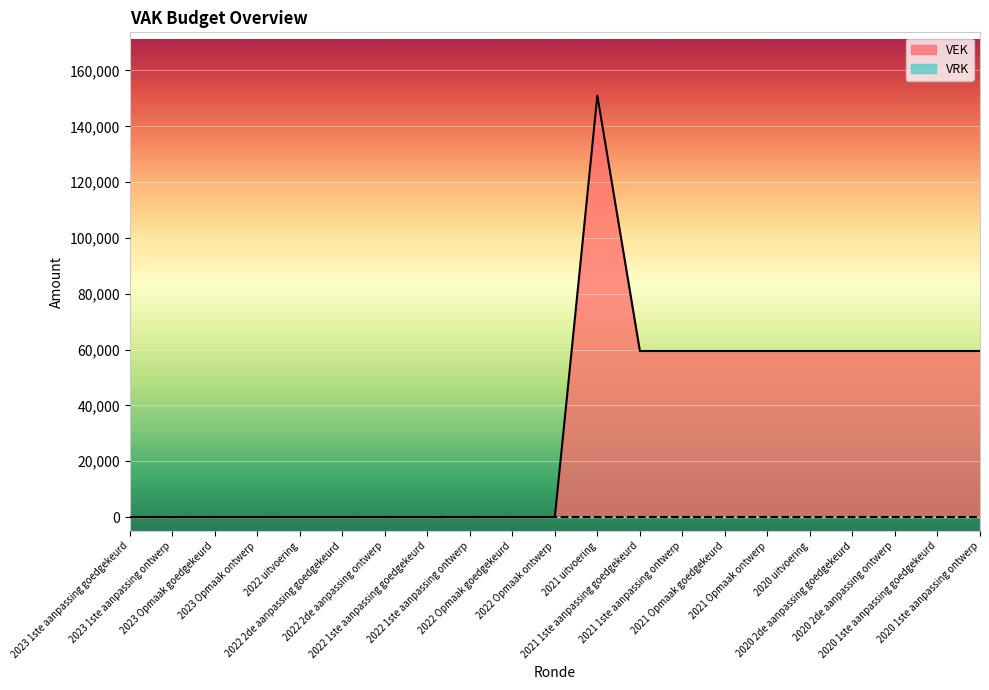

Between 2020 2de aanpassing goedgekeurd and 2022 uitvoering, which is larger?

2020 2de aanpassing goedgekeurd